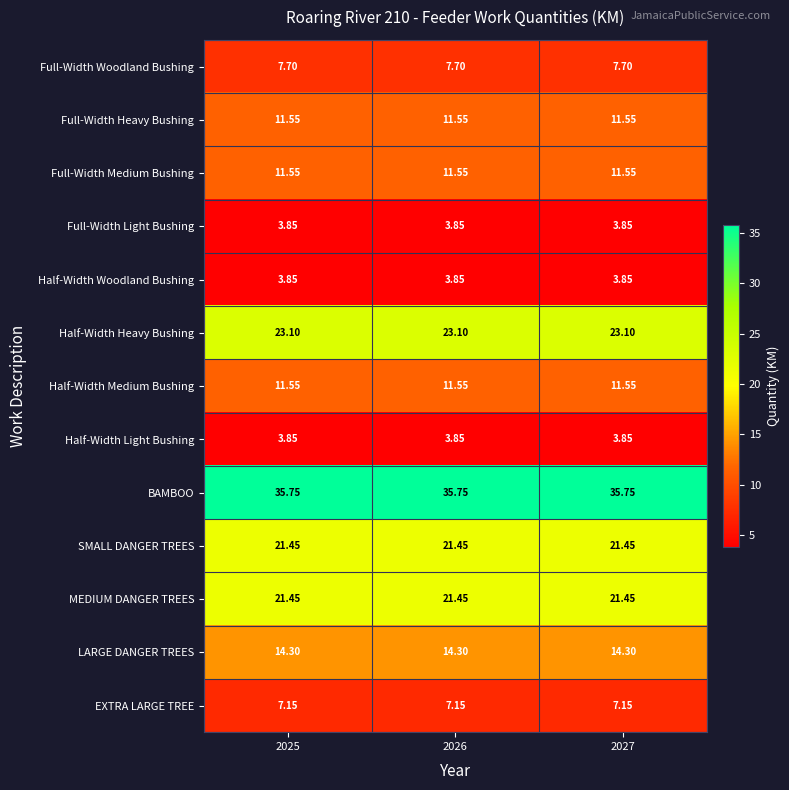

Which series has the largest total across all categories?

BAMBOO